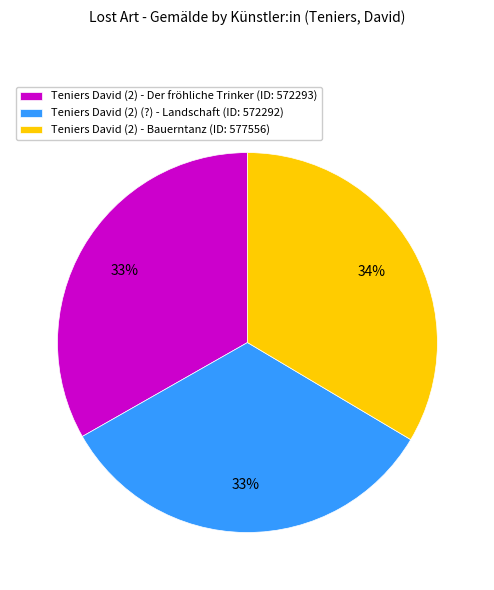

To the nearest percent, what is the average slice percentage?

33%